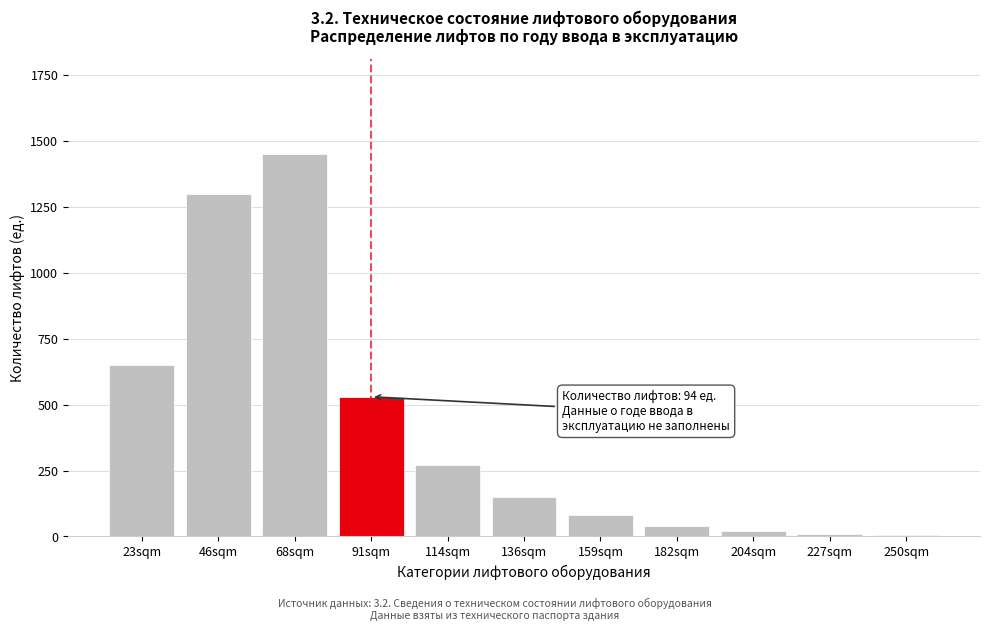

What is the change in value from 68sqm to 136sqm?

-1300